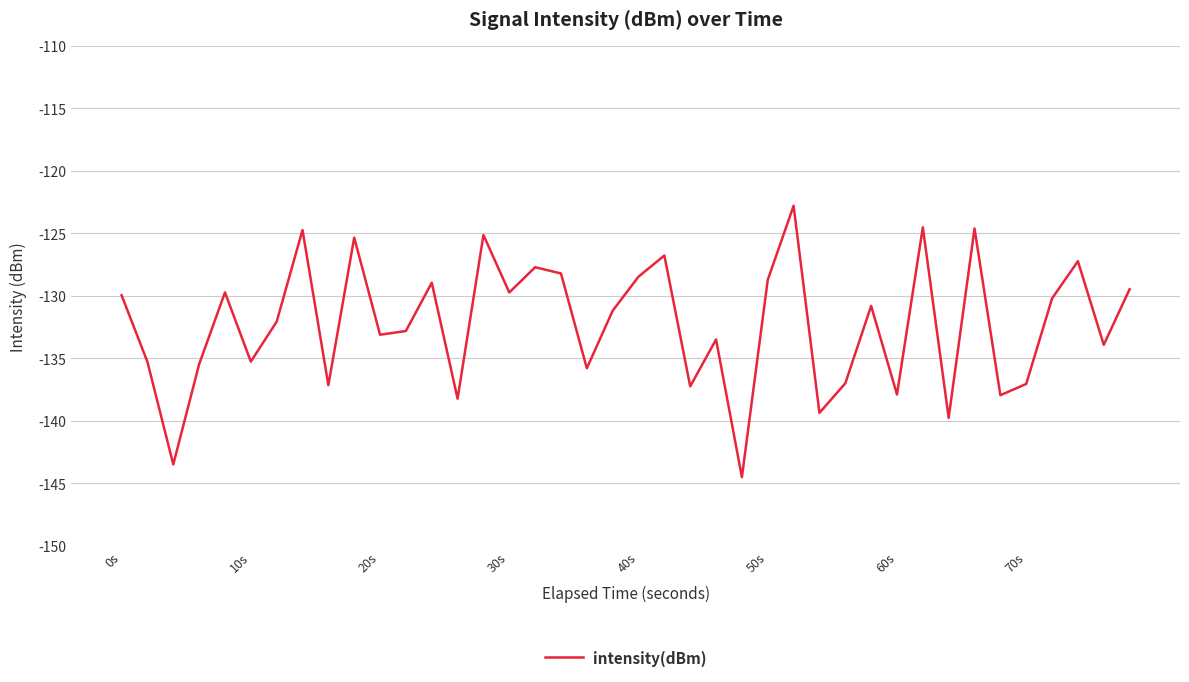

What is the maximum value shown in the chart?

-122.8